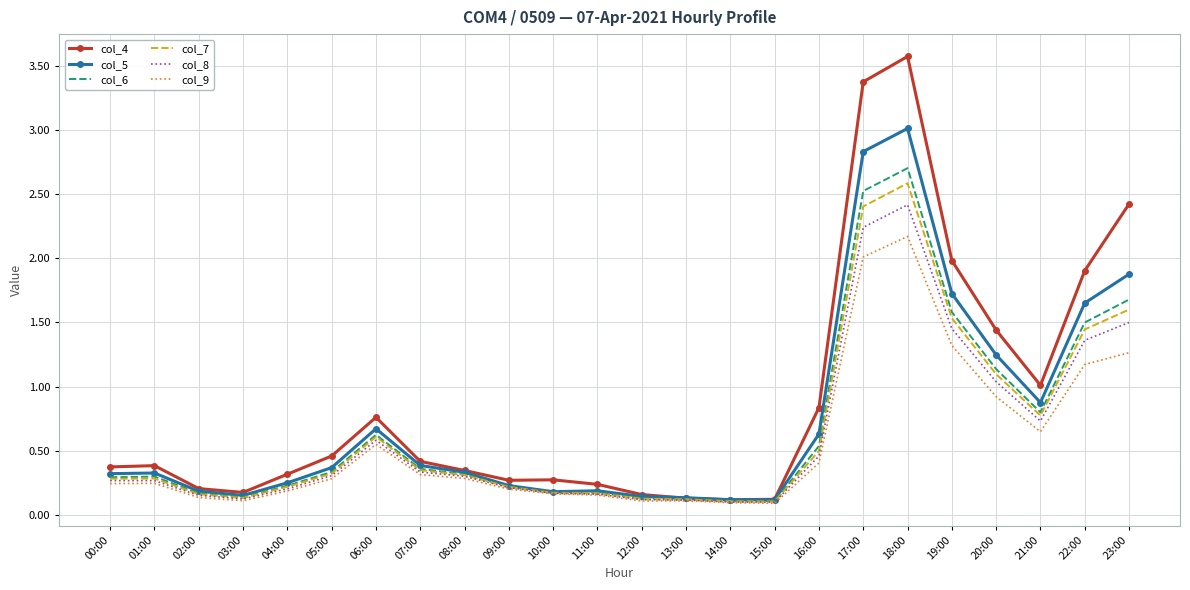

The value of col_9 at 23:00 is 0.6. True or false?

False